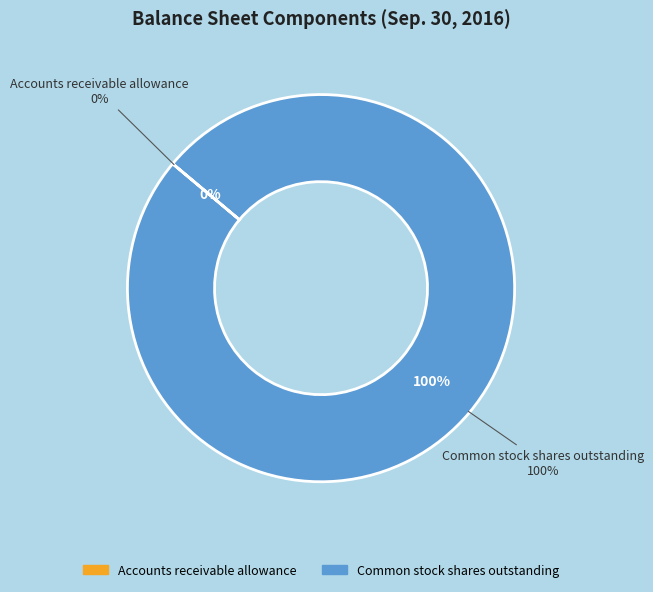

What is the total percentage of Accounts receivable allowance and Common stock shares outstanding?

100.0%